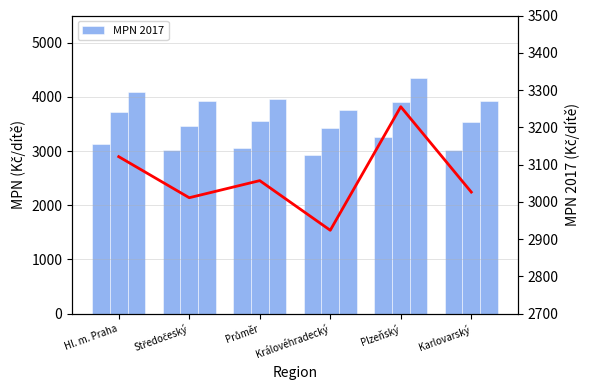

Which category has the lowest value across all series?

Královéhradecký